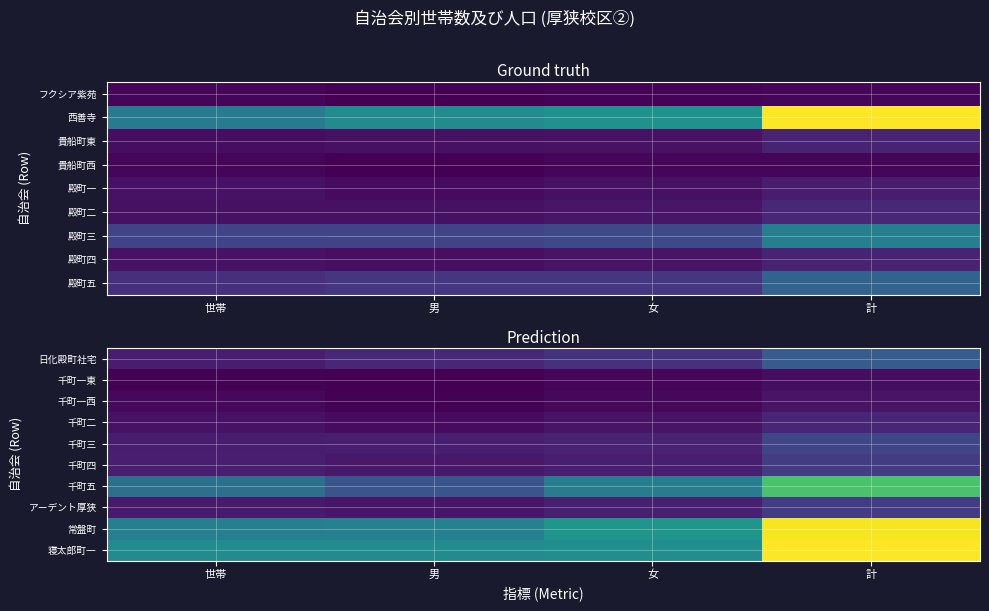

Is it true that 千町一東 equals 15 at 計?

True